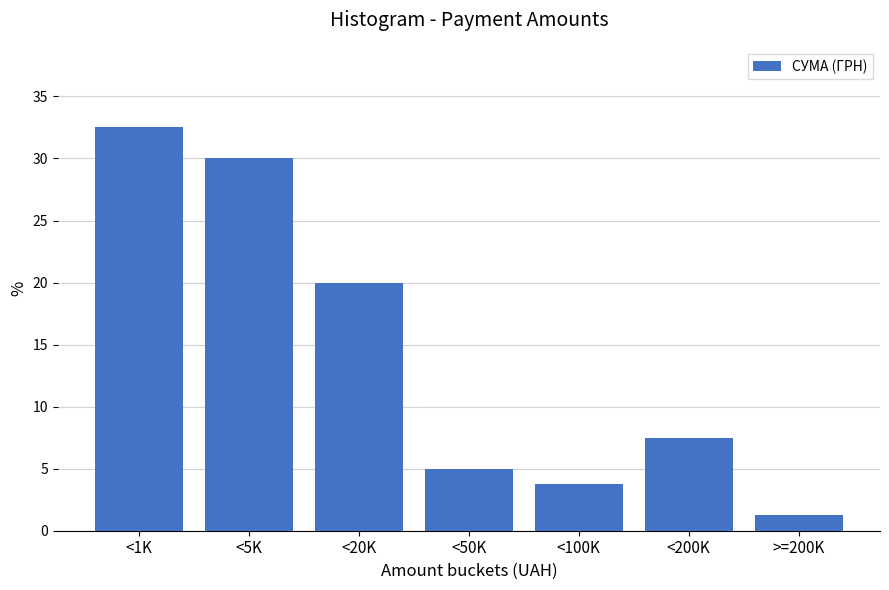

True or false: the data shows 20.1 at <5K.

False